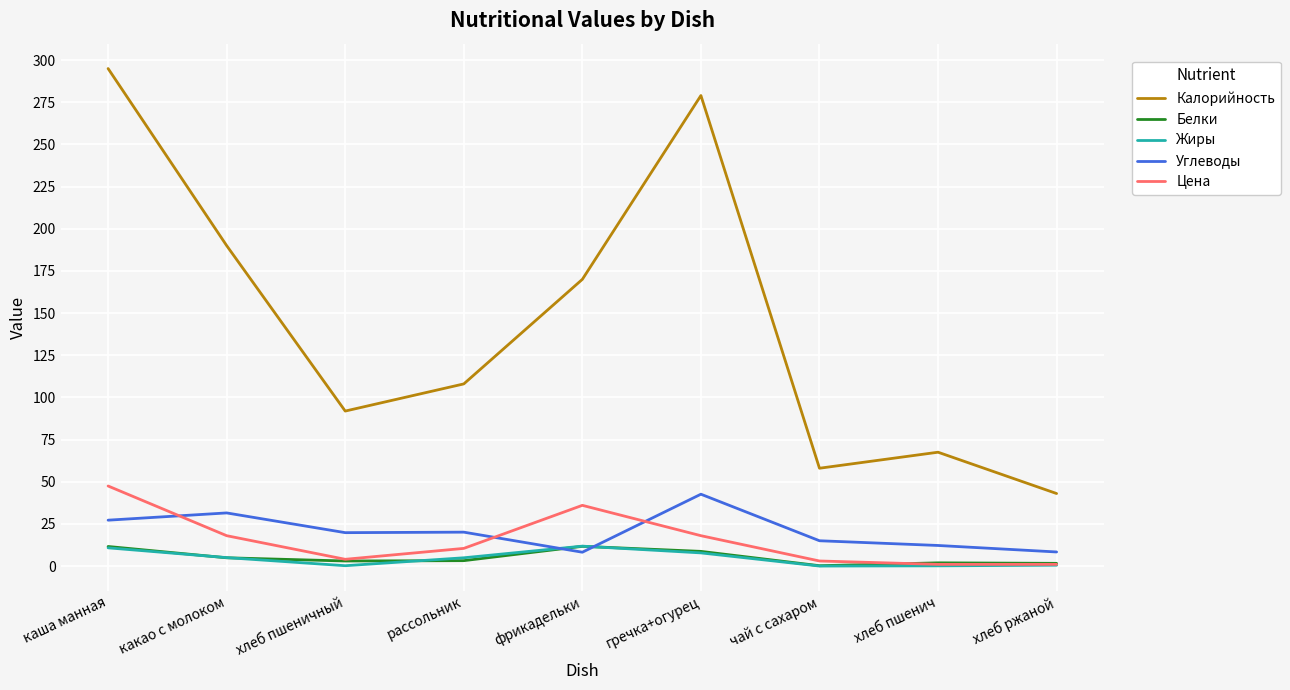

How many lines are shown in the chart?

5